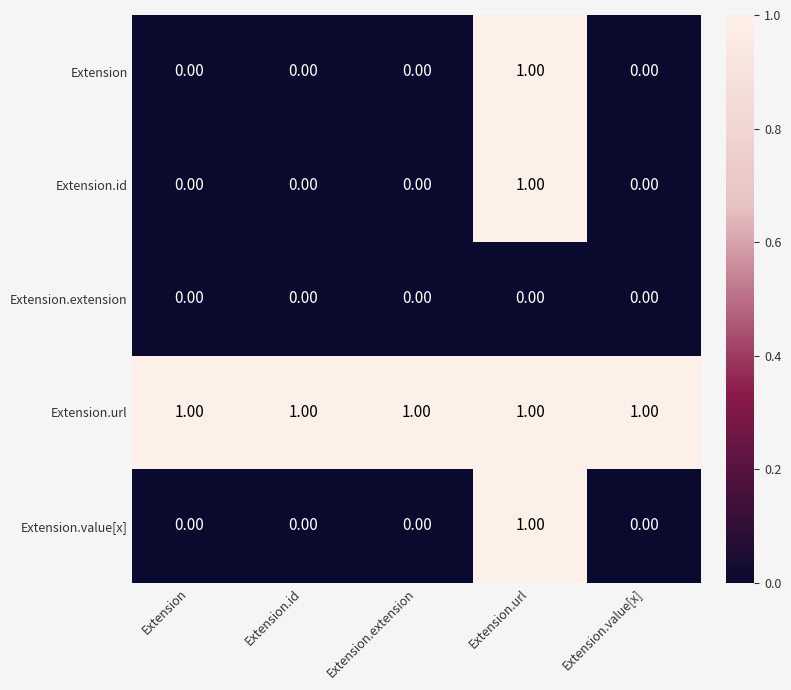

At which category is the sum across all series the highest?

Extension.url